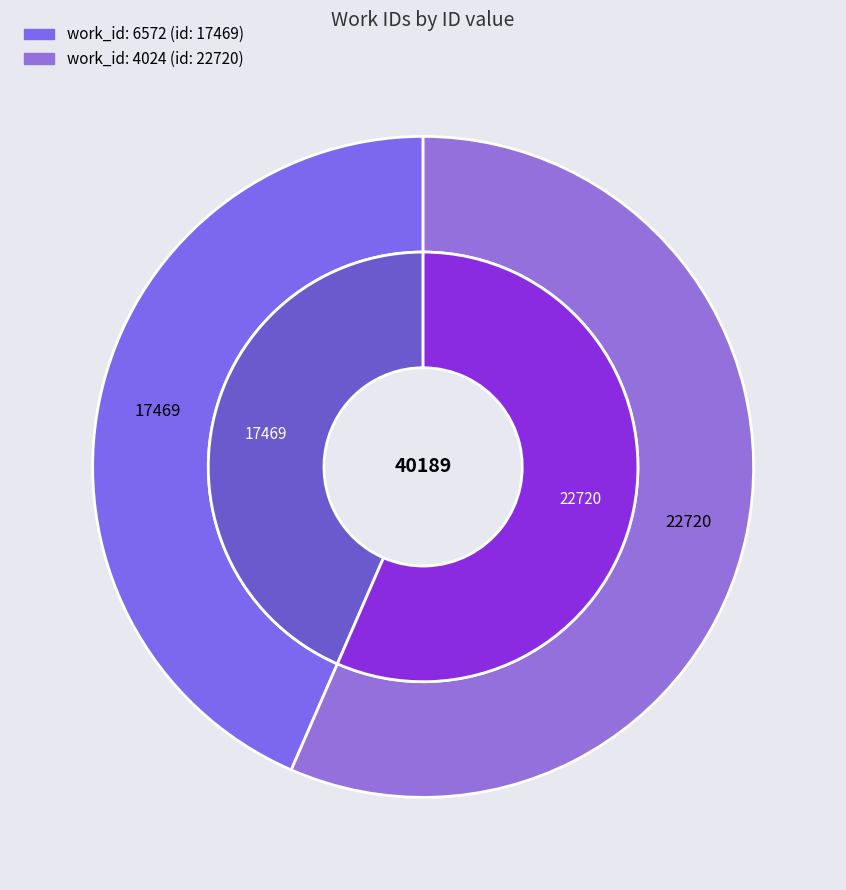

Rank the categories by value from lowest to highest.

6572, 4024